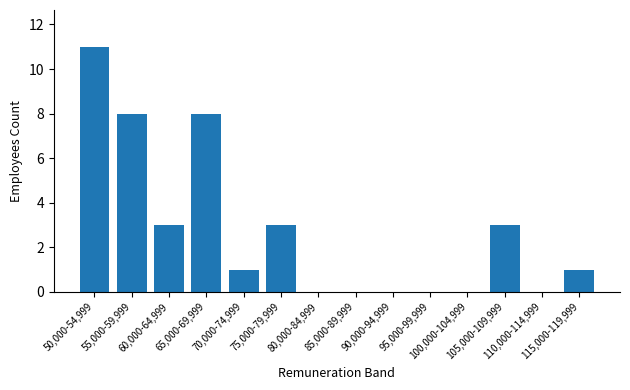

What is the maximum value shown in the chart?

11